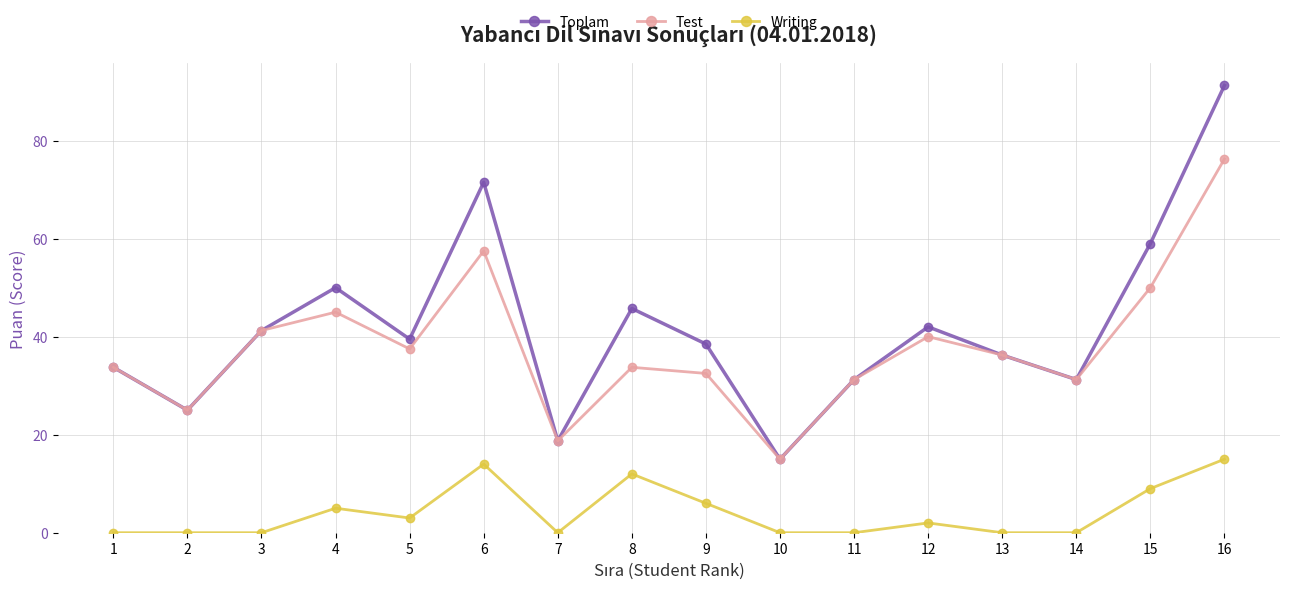

Is it true that Toplam equals 39.5 at 5?

True